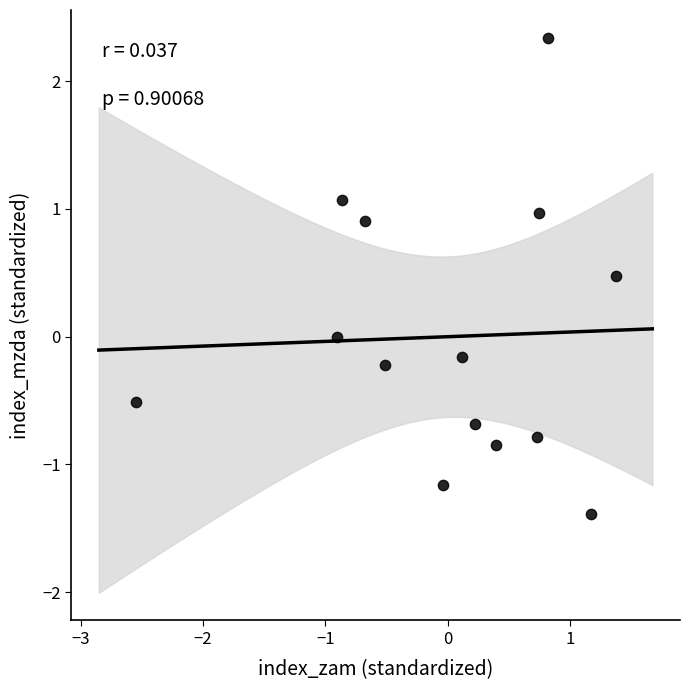

What is the range of Y values (max minus min)?

3.7